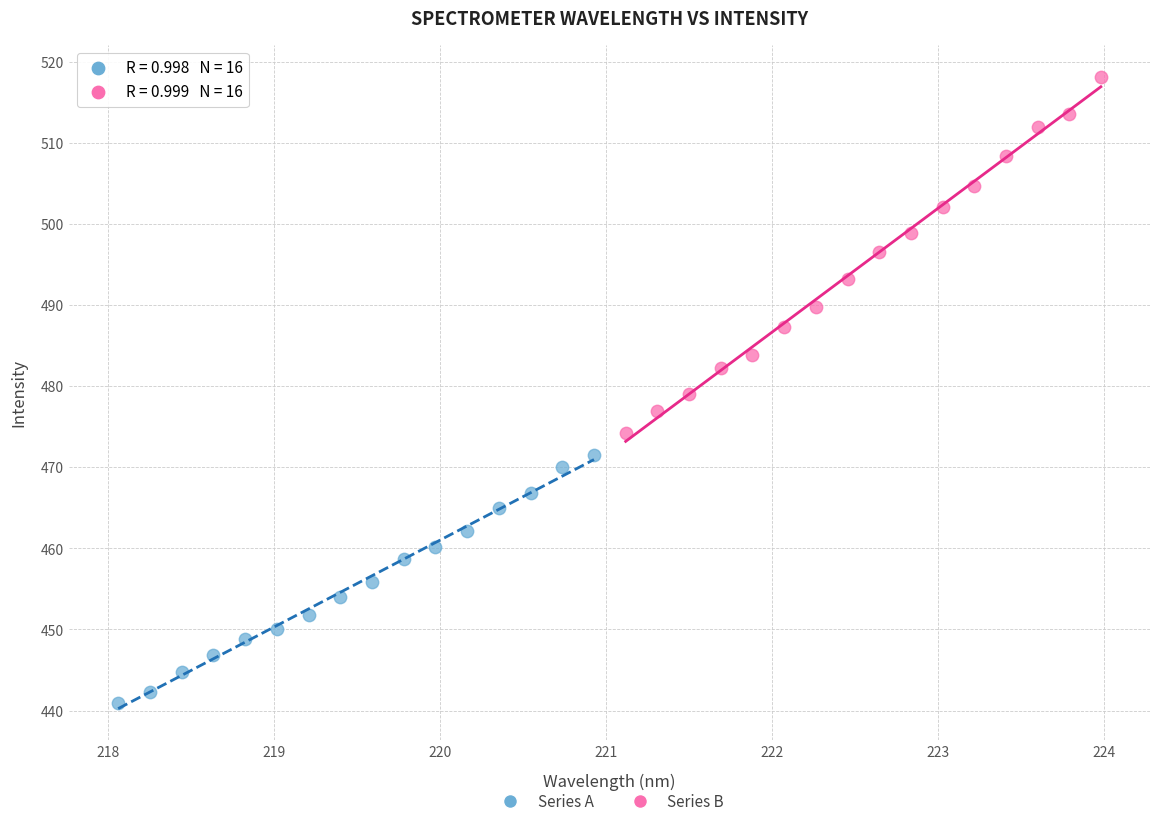

Which series contains the highest Y value?

Series B